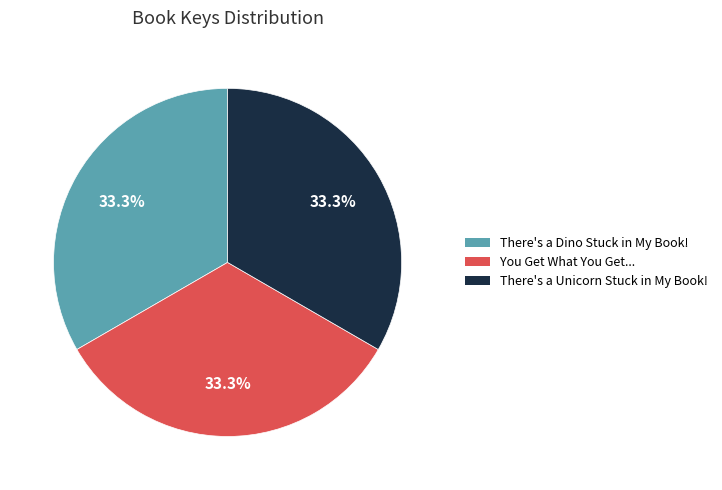

Approximately how many times larger is the value at There's a Unicorn Stuck in My Book! compared to There's a Dino Stuck in My Book!?

1.0